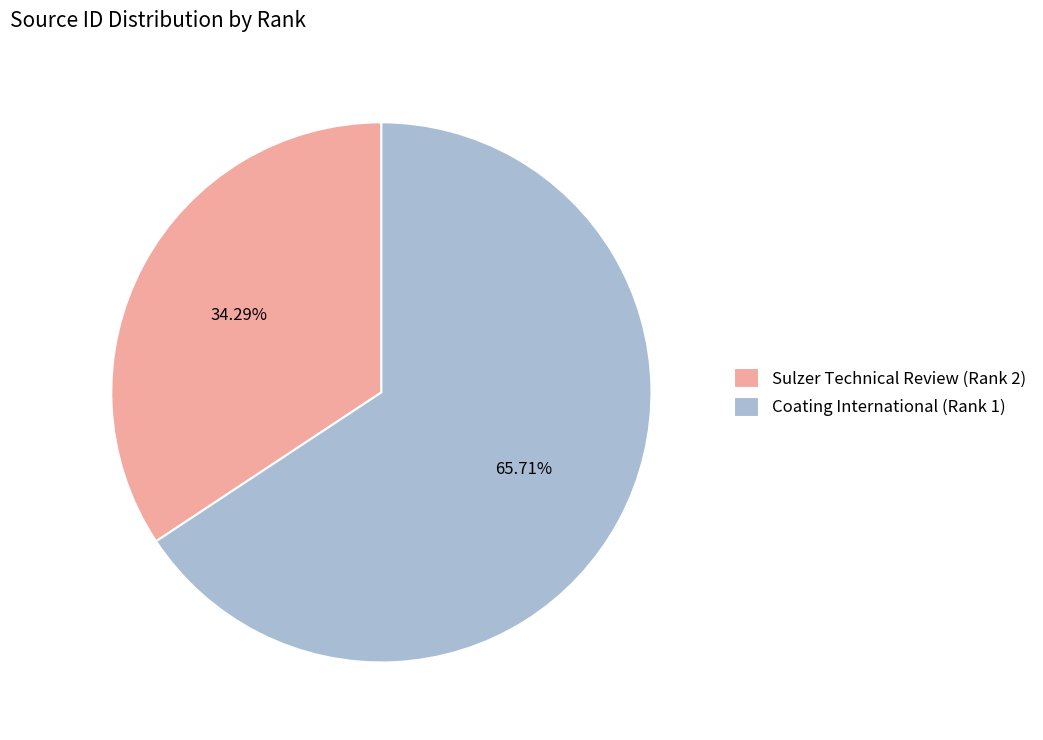

Approximately how many times larger is the value at Coating International (Rank 1) compared to Sulzer Technical Review (Rank 2)?

1.9